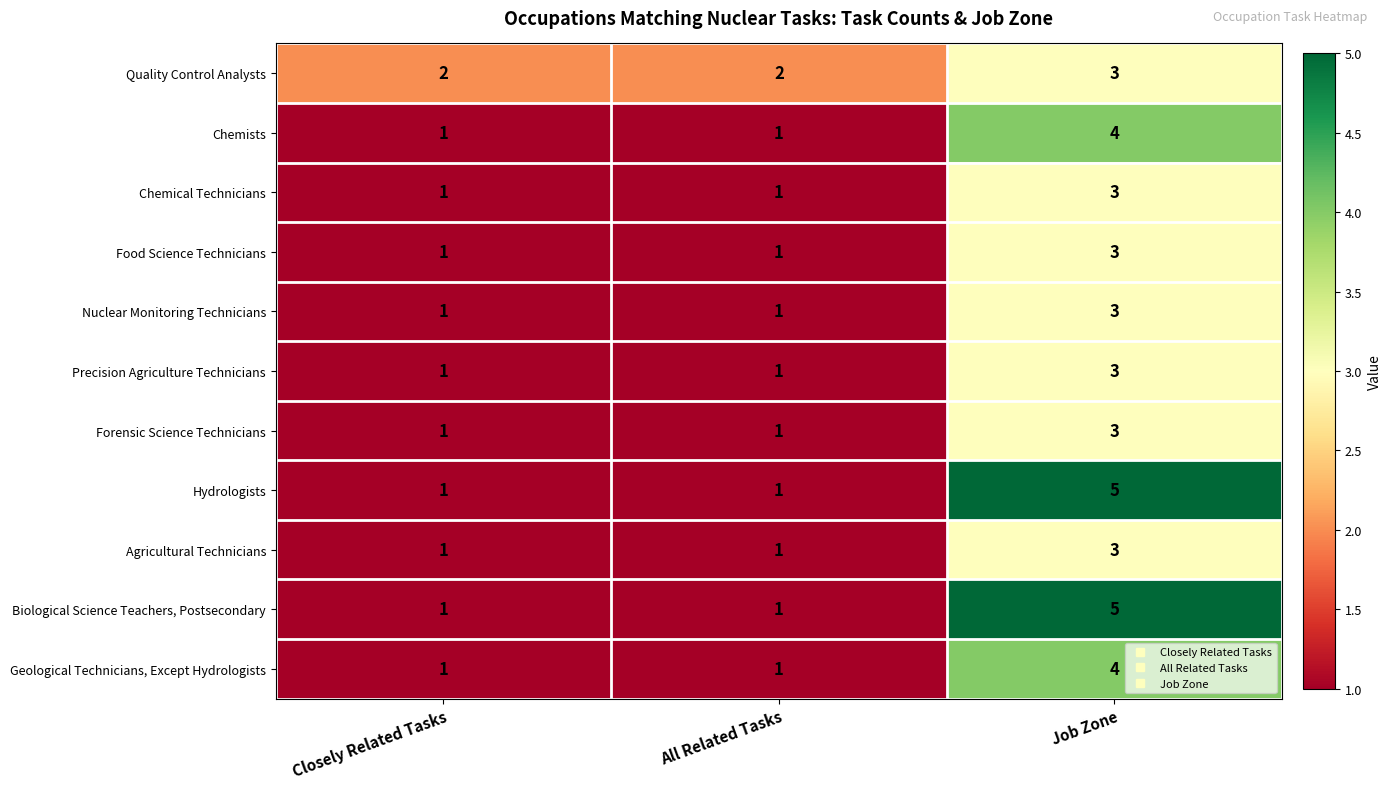

Count the Biological Science Teachers, Postsecondary values in the range 1 to 5.

3